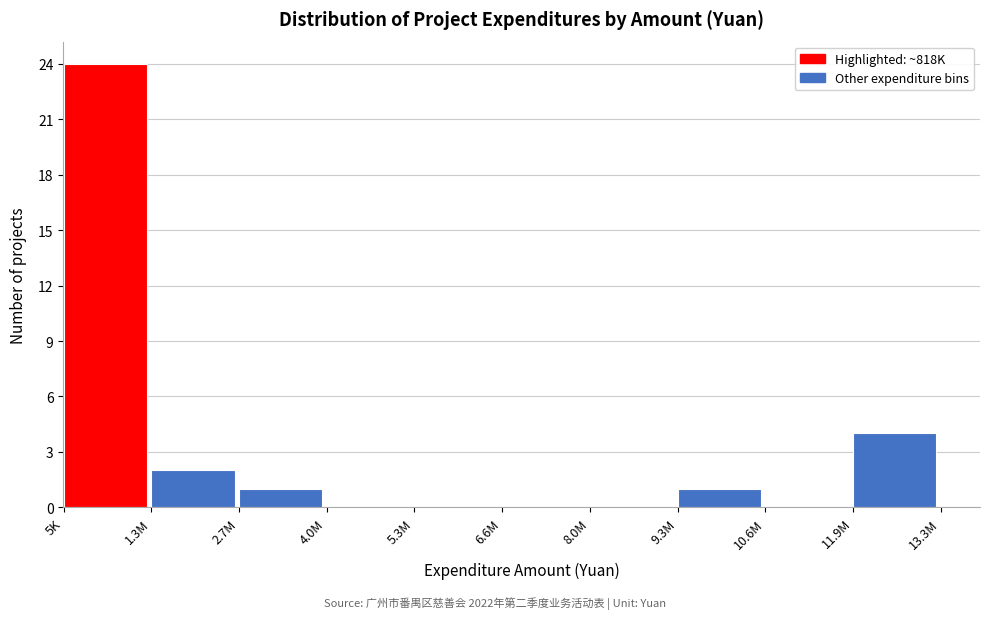

Reading left to right, transcribe all the data shown in this chart.

5K=24	1.3M=2	2.7M=1	4.0M=0	5.3M=0	6.6M=0	8.0M=0	9.3M=1	10.6M=0	11.9M=4